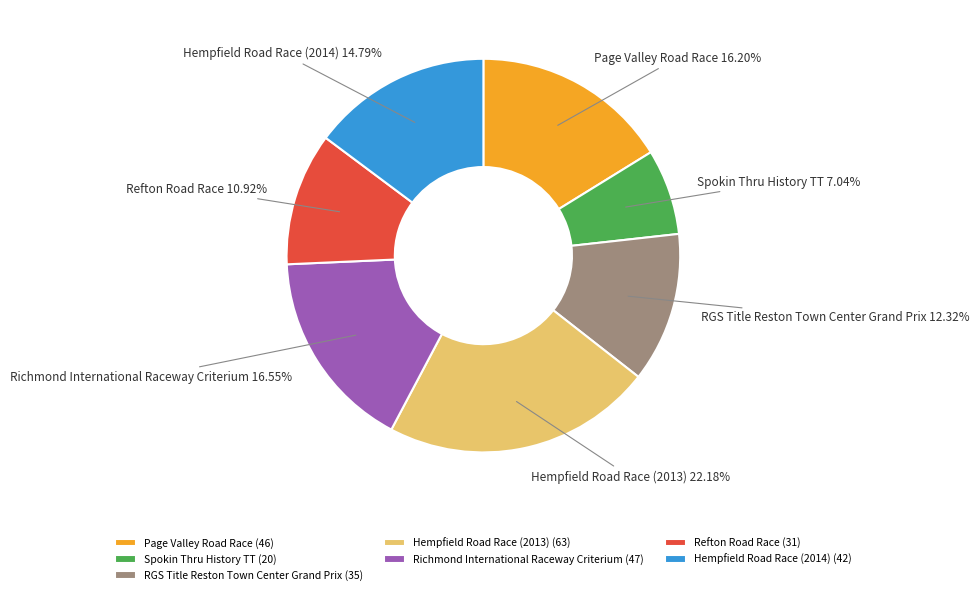

Approximately how many times larger is the value at Spokin Thru History TT compared to RGS Title Reston Town Center Grand Prix?

0.6